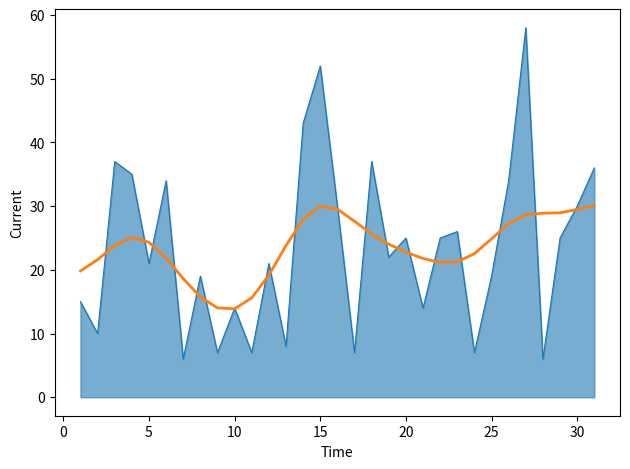

What is the maximum value shown in the chart?

58.0